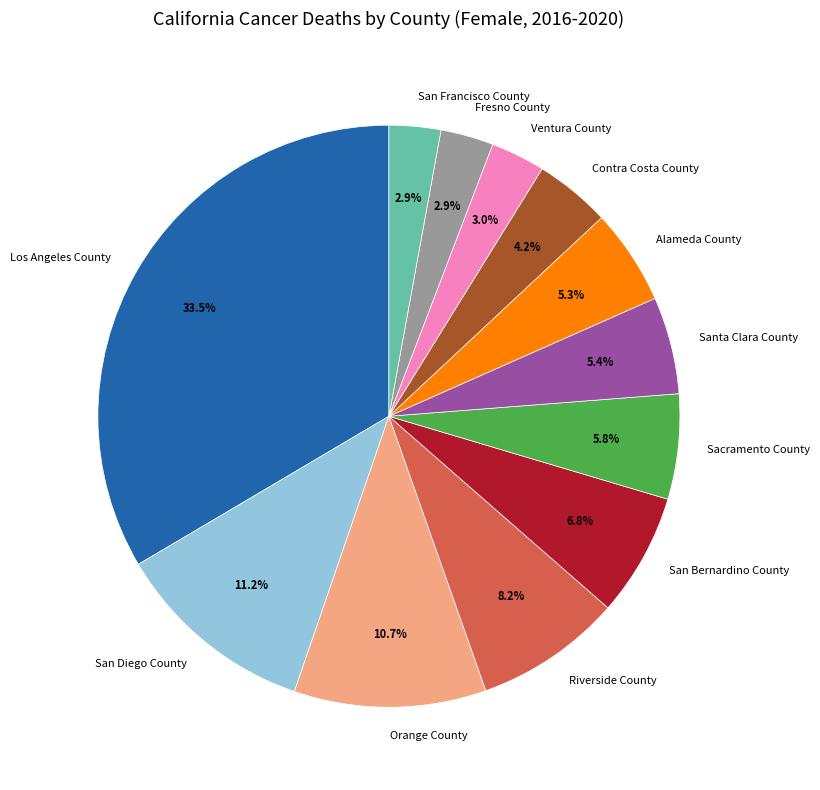

Is the sum of Contra Costa County and Santa Clara County greater than half?

No